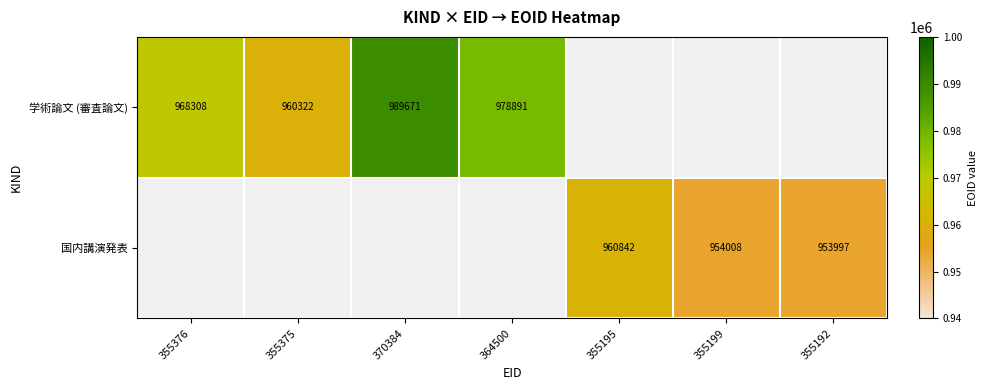

Is it true that 国内講演発表 equals 1316701 at 355192?

False